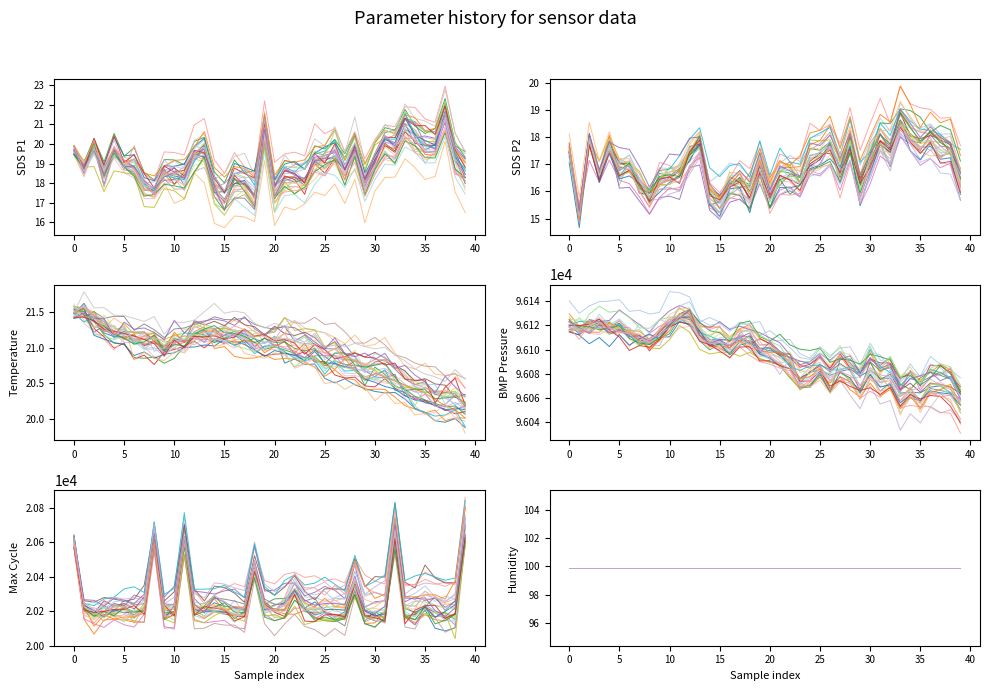

What is the minimum value shown in the chart?

15.7